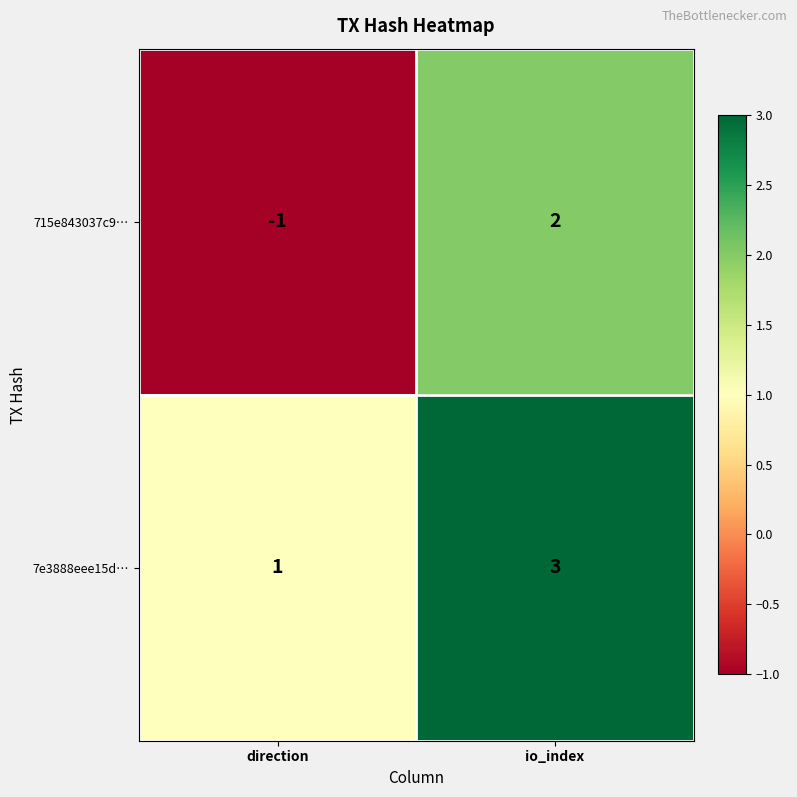

At which category is the sum across all series the highest?

io_index